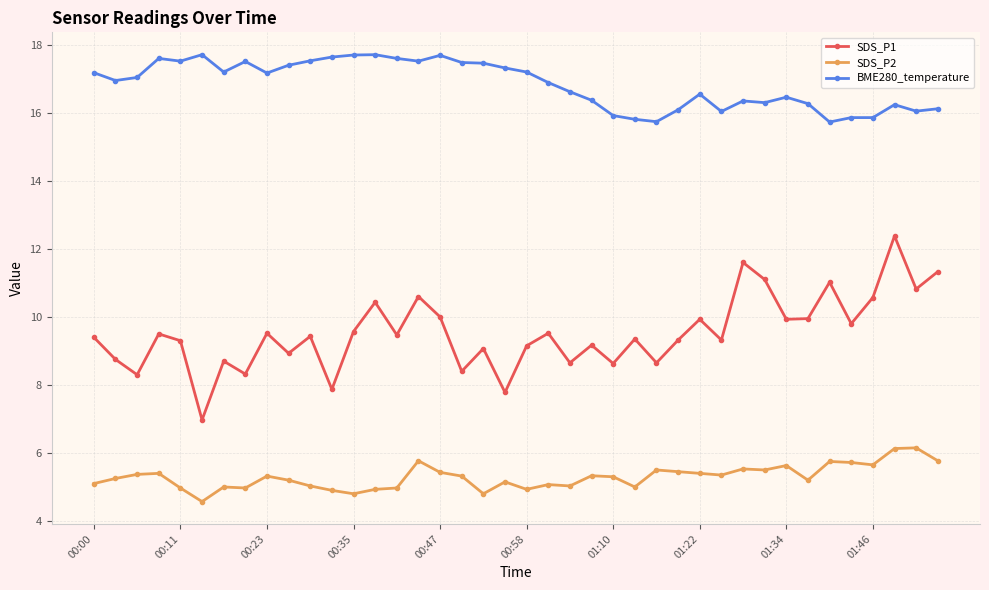

Which series has the largest total across all categories?

BME280_temperature